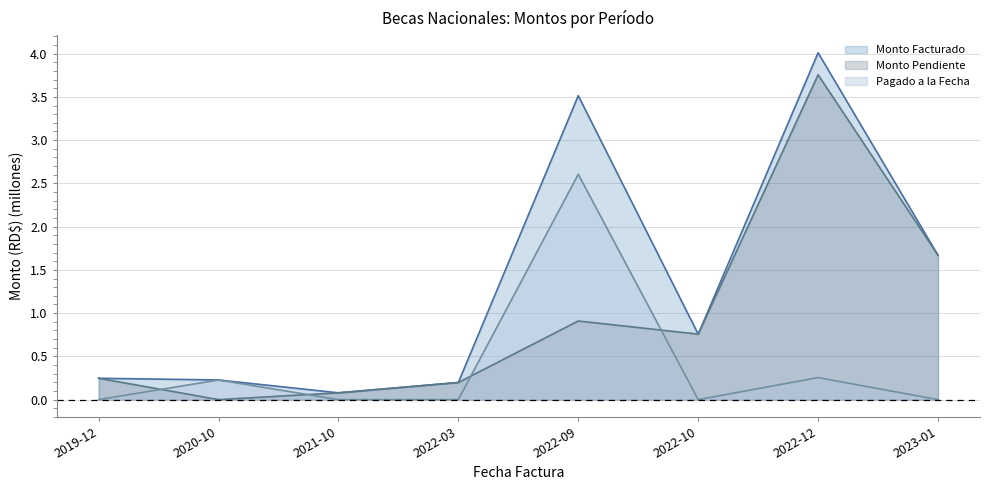

The value of Monto Facturado at 2022-10 is 0.2. True or false?

False